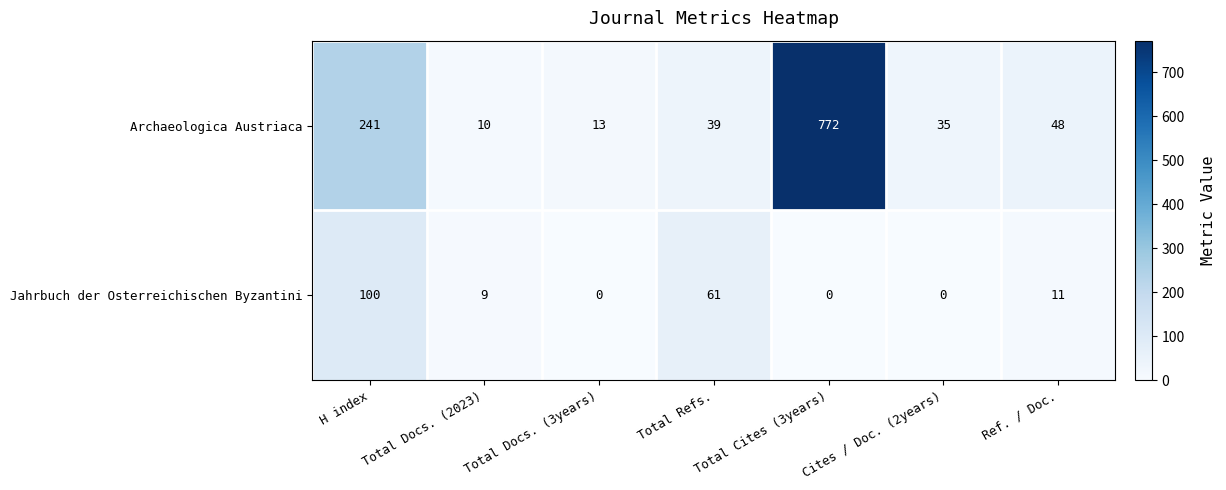

At which label does Archaeologica Austriaca first exceed 39?

H index